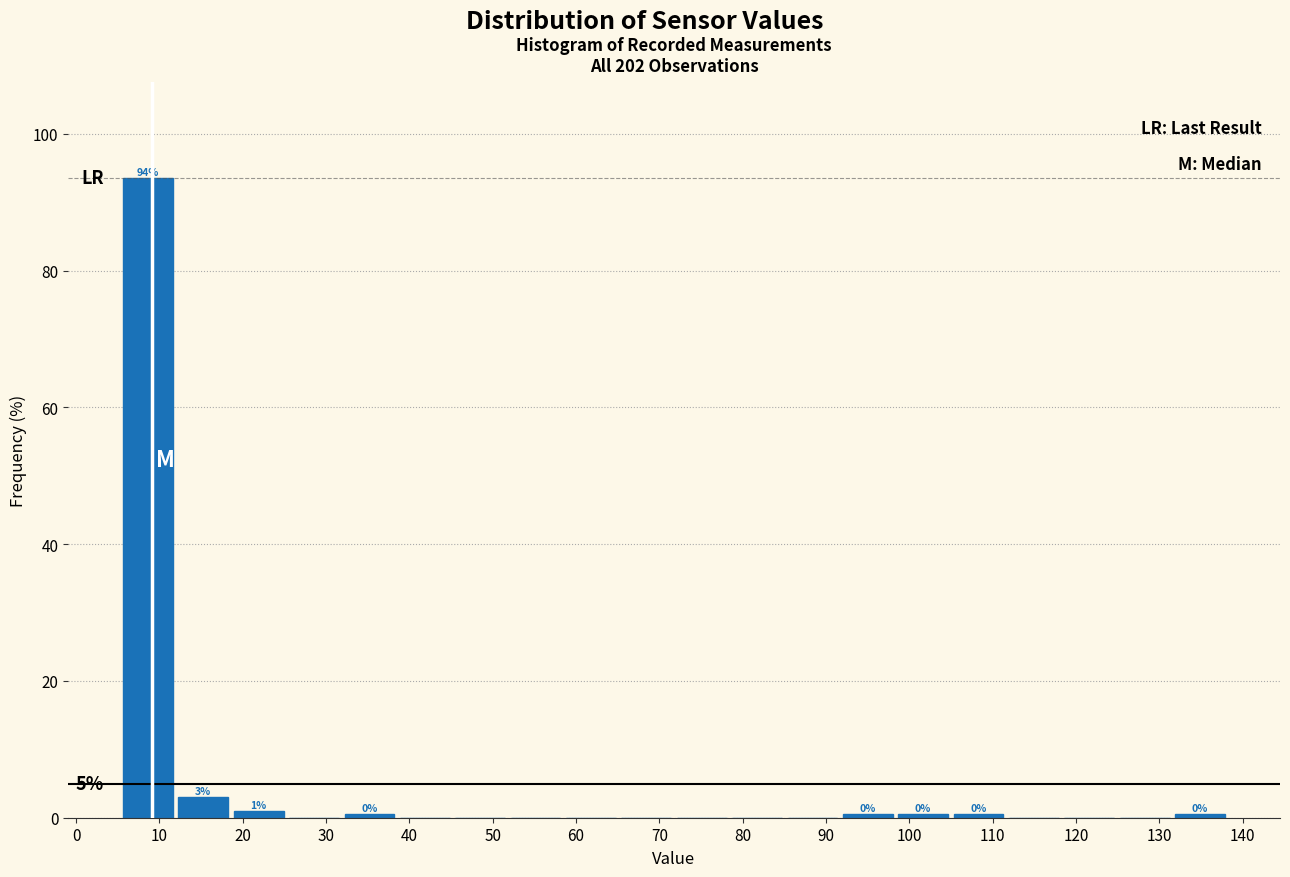

Over which range of the x-axis is the bar tallest?

5 to 12